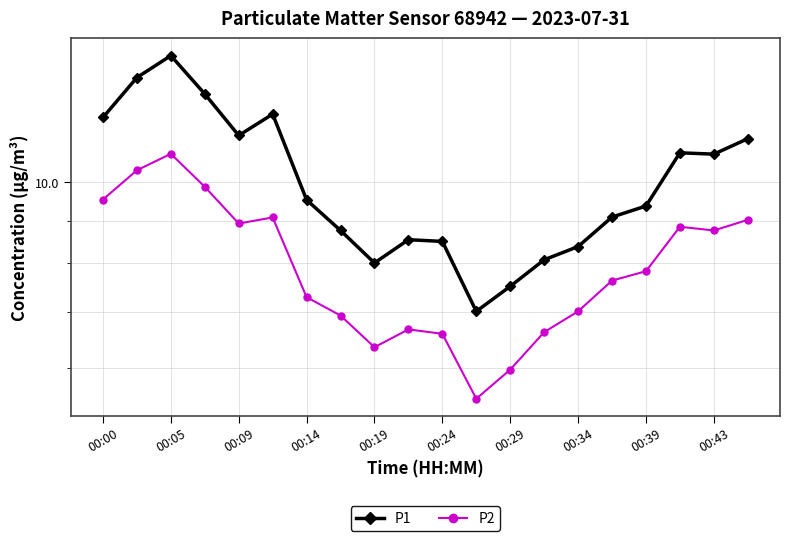

What is the difference between the P1 values at 00:39 and 19?

3.3